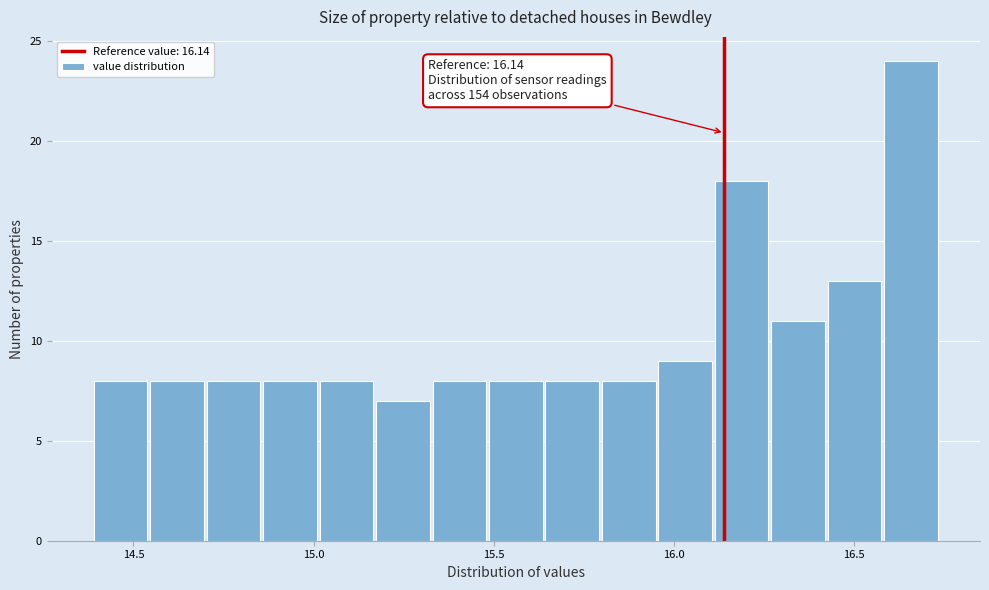

Read against the x-axis, roughly where is the centre of the tallest bar?

16.65